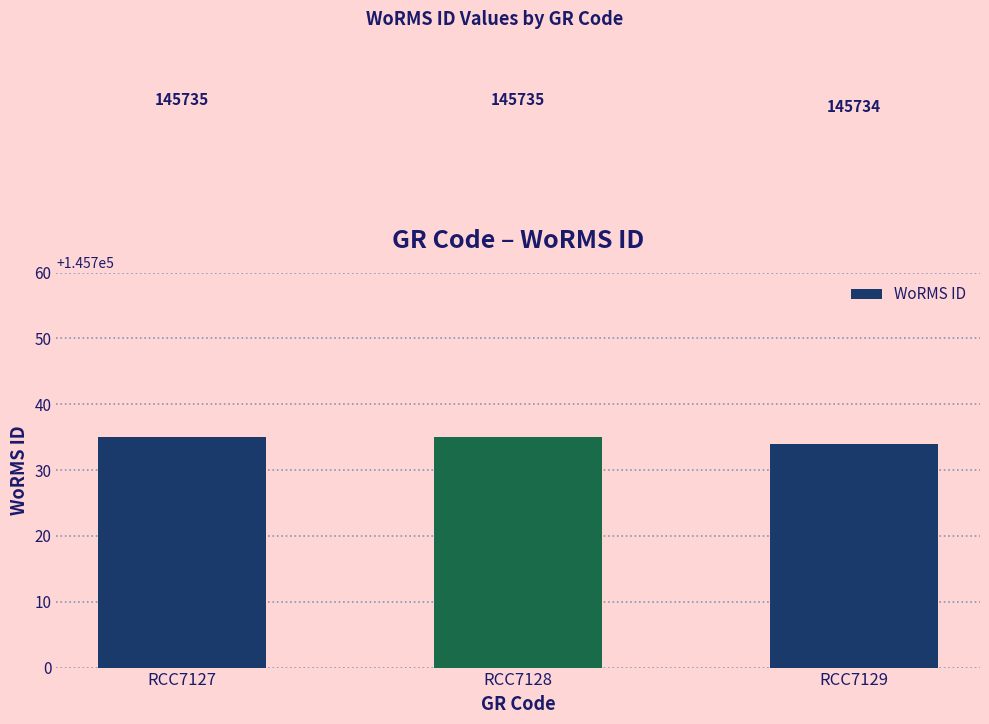

Reading left to right, what are all the values shown in this chart?

145735	145735	145734